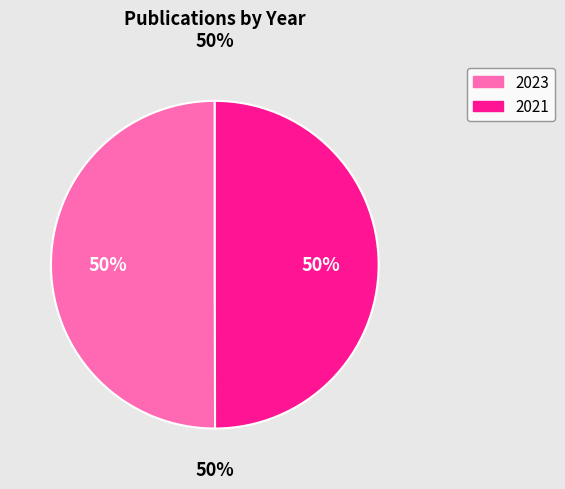

Rank the categories by value from lowest to highest.

2021, 2023